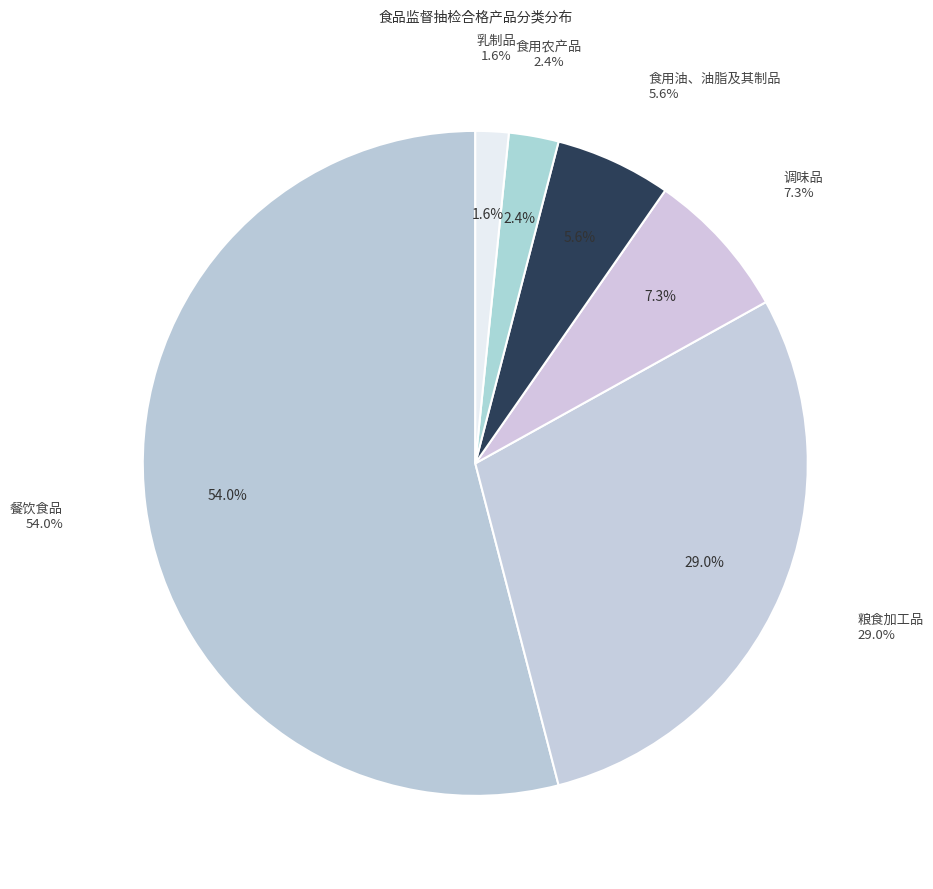

Does 餐饮食品 account for over 50% of the chart?

Yes